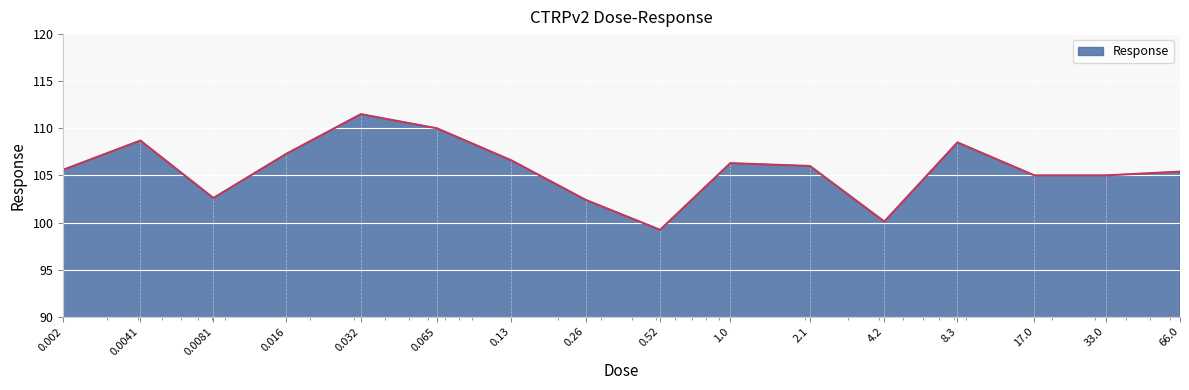

What is the maximum value shown in the chart?

111.5